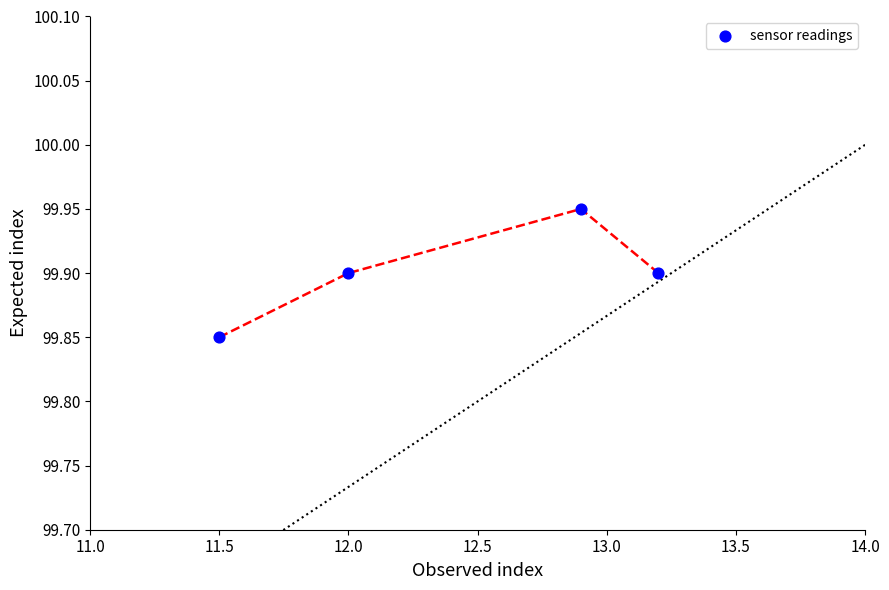

What is the average X value?

12.4